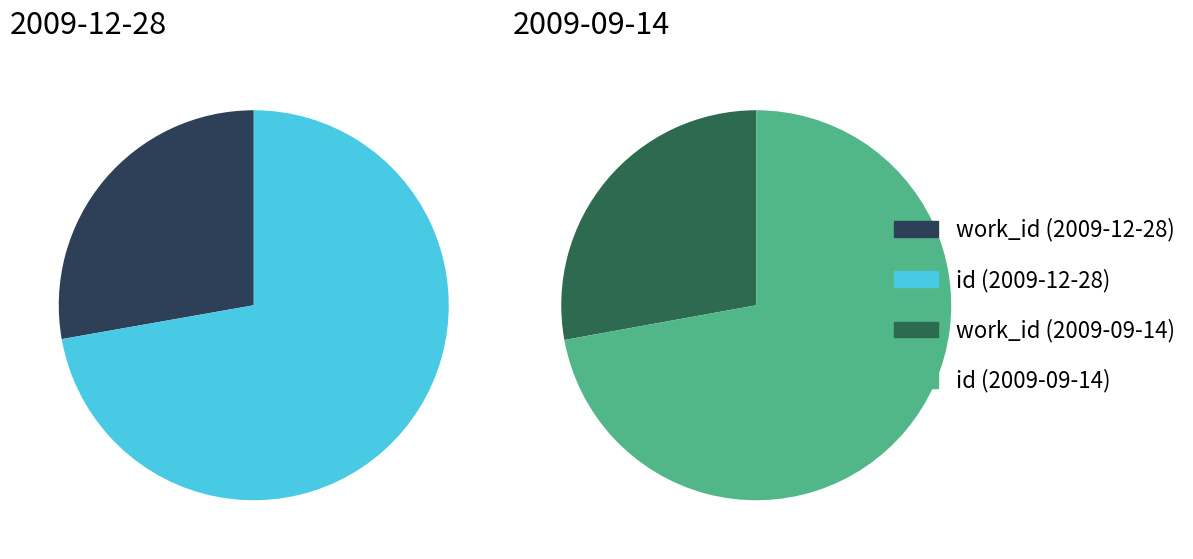

What is the total percentage of 2009-09-14 and 2009-12-28?

100.0%